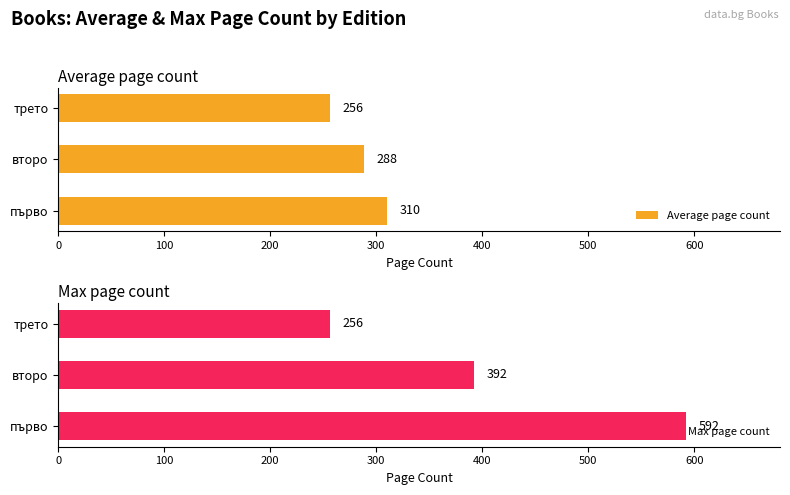

How many data points in Max page count are less than 392?

1